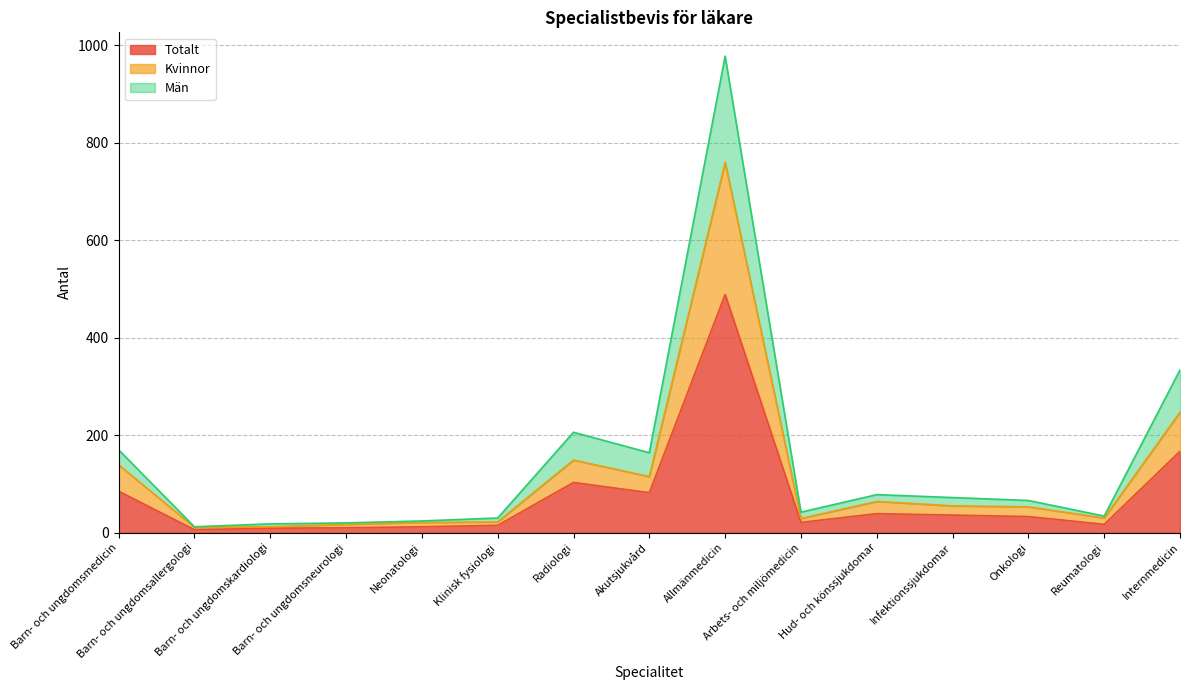

What value does the Män series have at Hud- och könssjukdomar?

78